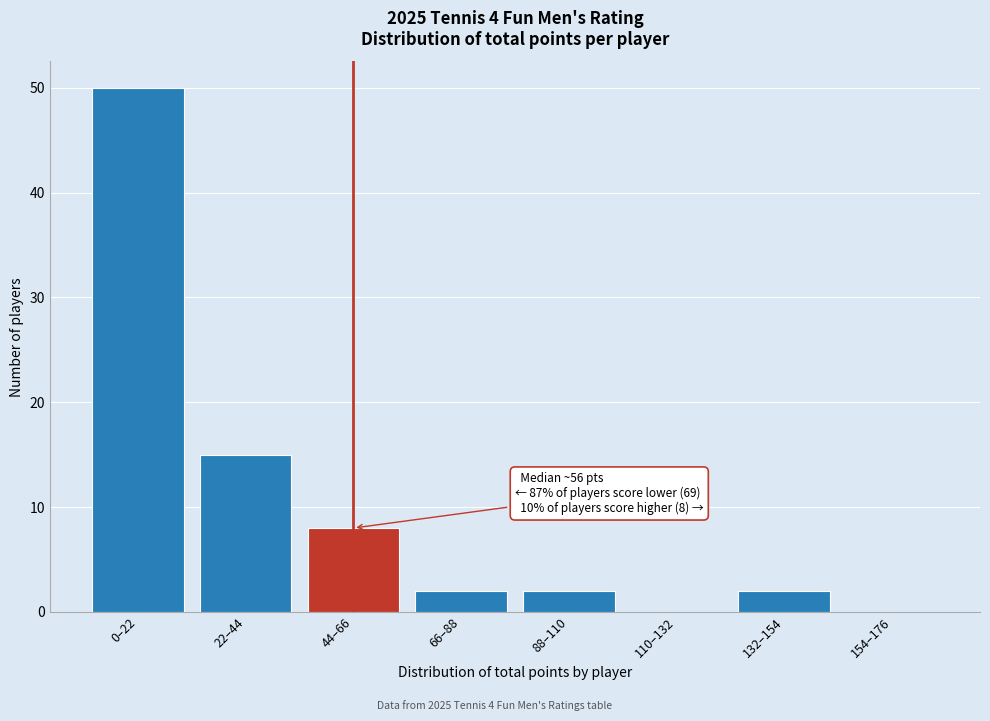

Reading left to right, transcribe all the data shown in this chart.

0–22=50	22–44=15	44–66=8	66–88=2	88–110=2	110–132=0	132–154=2	154–176=0